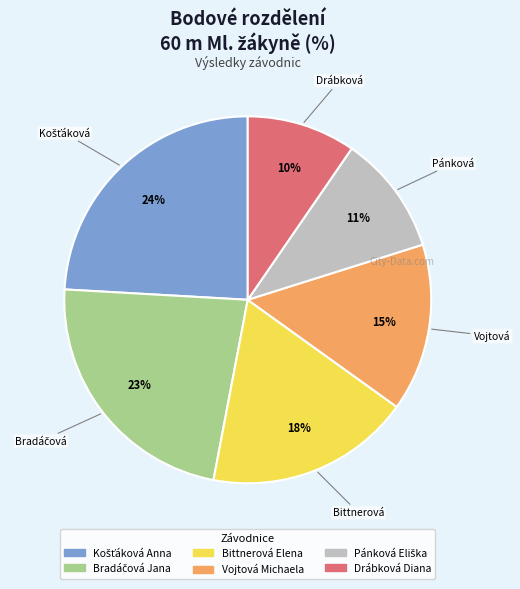

Is there a majority slice in this chart?

No